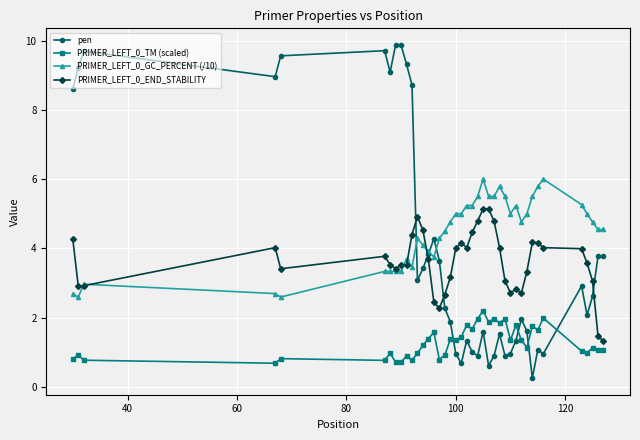

What is the smallest value displayed?

0.3